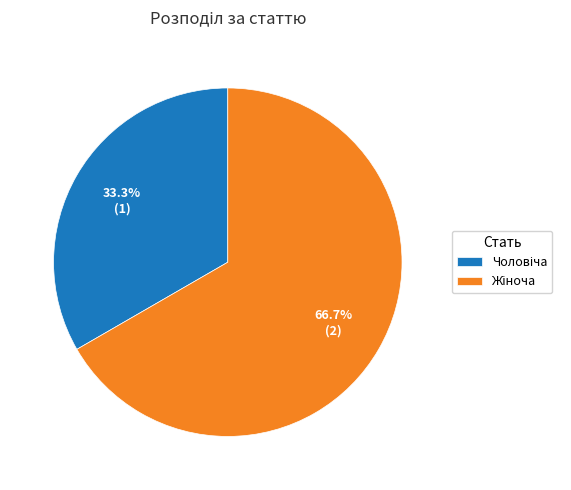

Is there a majority slice in this chart?

Yes